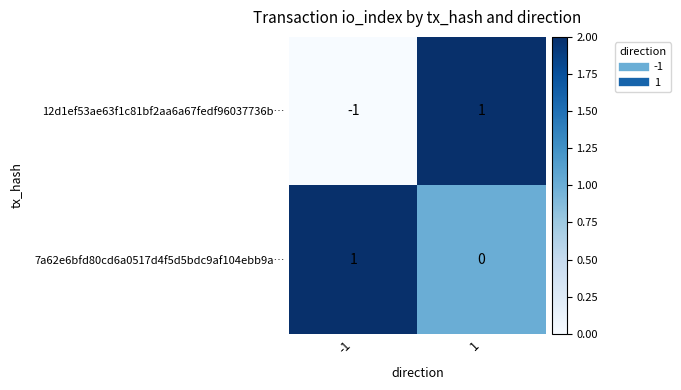

Which series has the largest range (max minus min)?

12d1ef53ae63f1c81bf2aa6a67fedf96037736b…